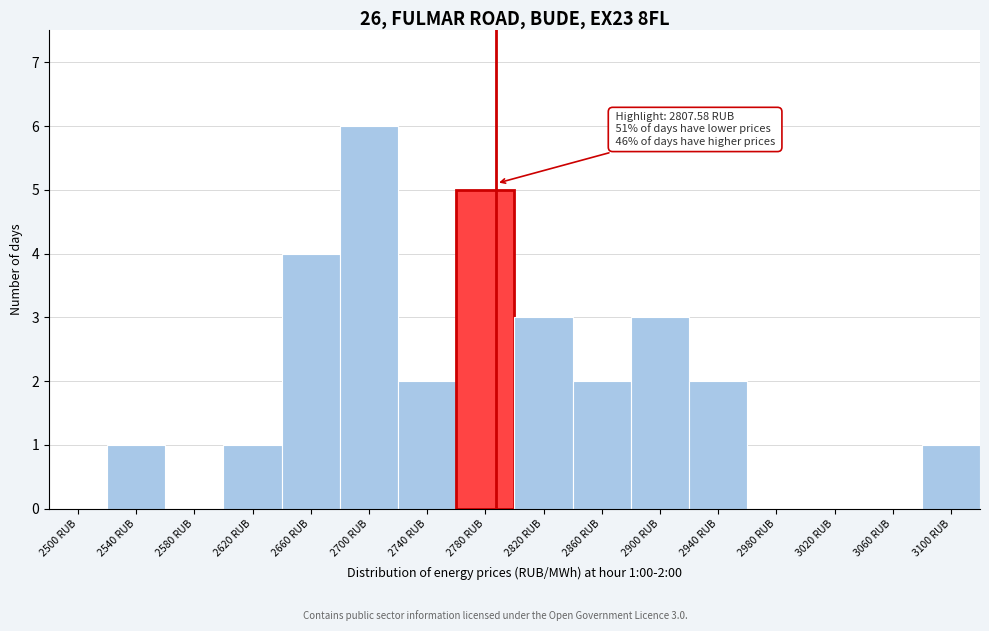

Reading left to right, extract all data points from this chart.

2500 RUB=0	2540 RUB=1	2580 RUB=0	2620 RUB=1	2660 RUB=4	2700 RUB=6	2740 RUB=2	2780 RUB=5	2820 RUB=3	2860 RUB=2	2900 RUB=3	2940 RUB=2	2980 RUB=0	3020 RUB=0	3060 RUB=0	3100 RUB=1